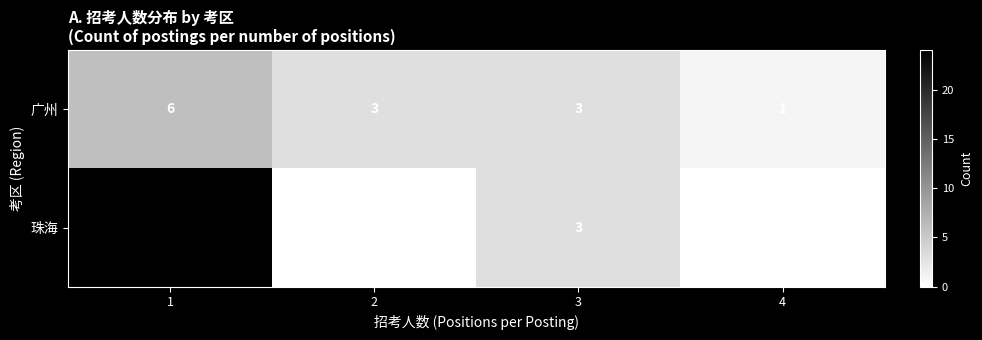

What is the greatest value displayed?

24